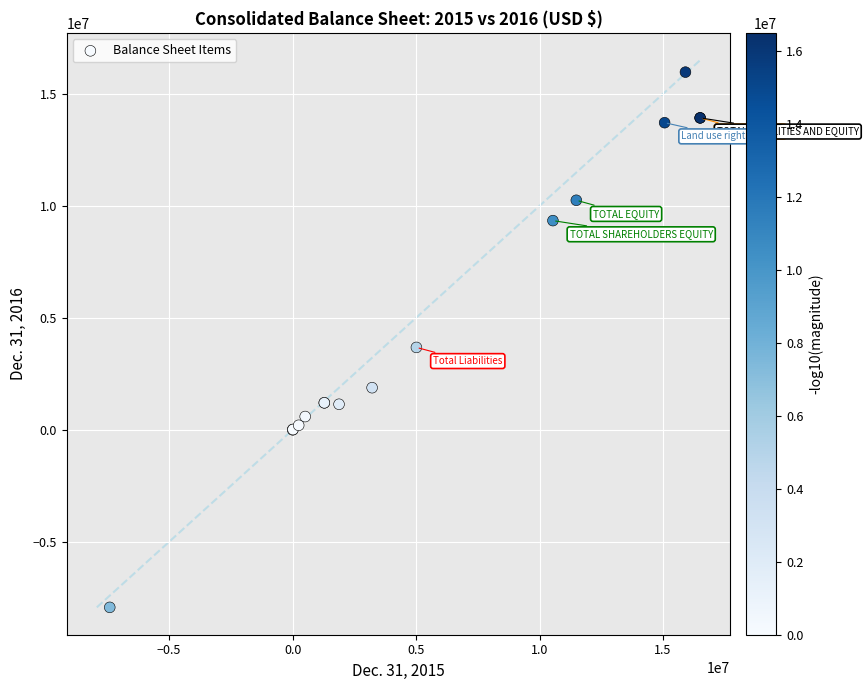

What Y value in the scatter plot is closest to 4020656?

3678440